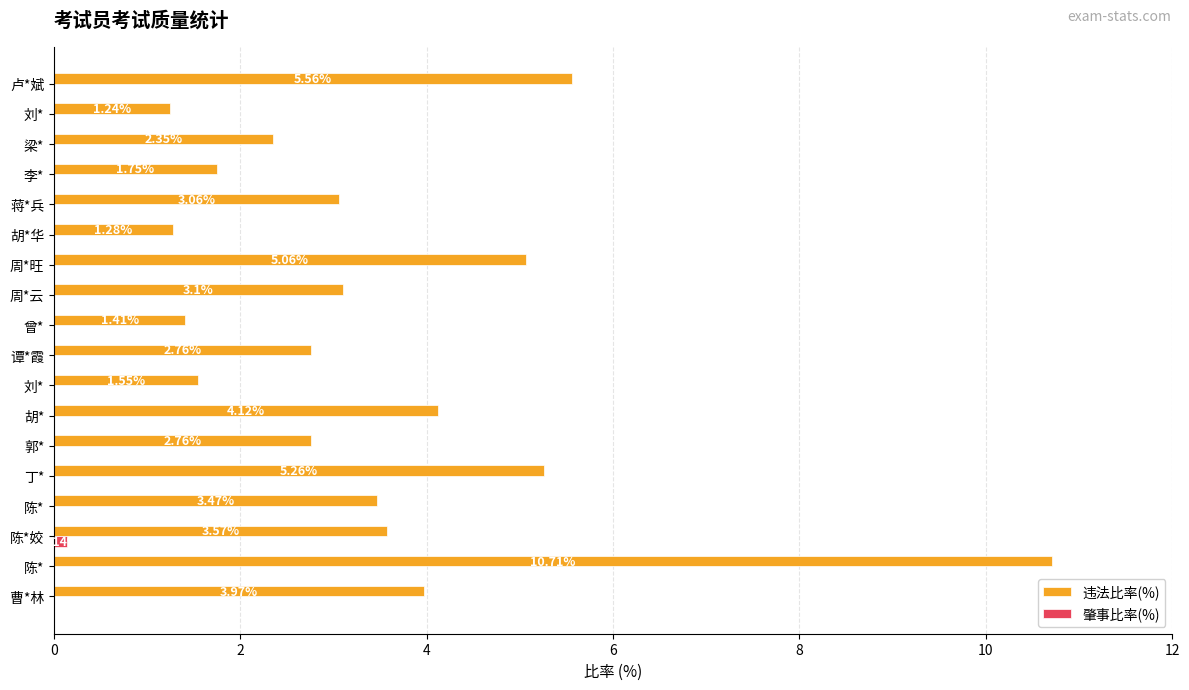

How many data points in 肇事比率(%) are above 0?

1